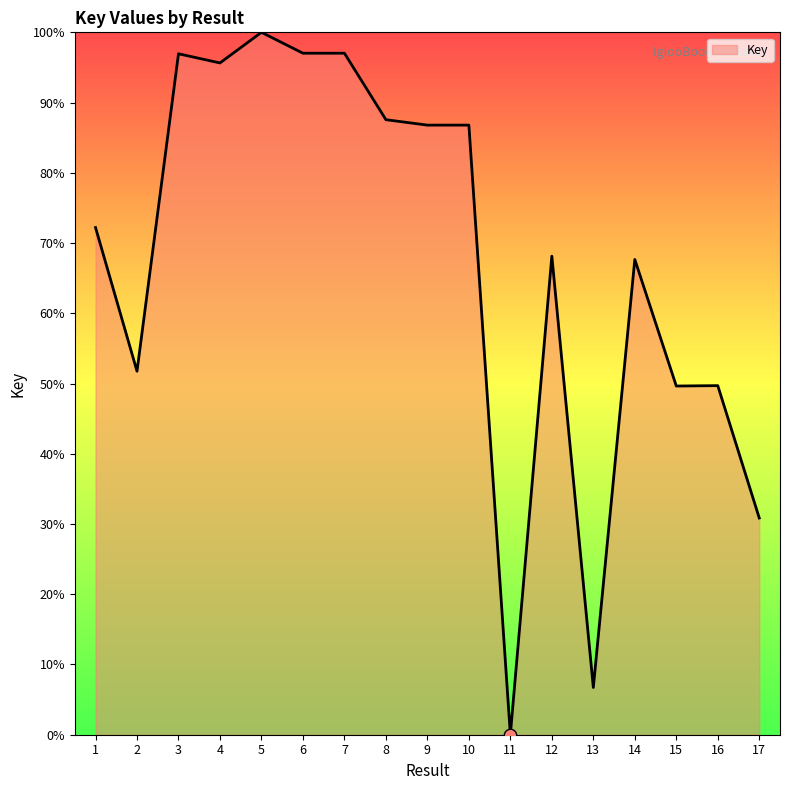

Which has a higher value, 11 or 9?

9